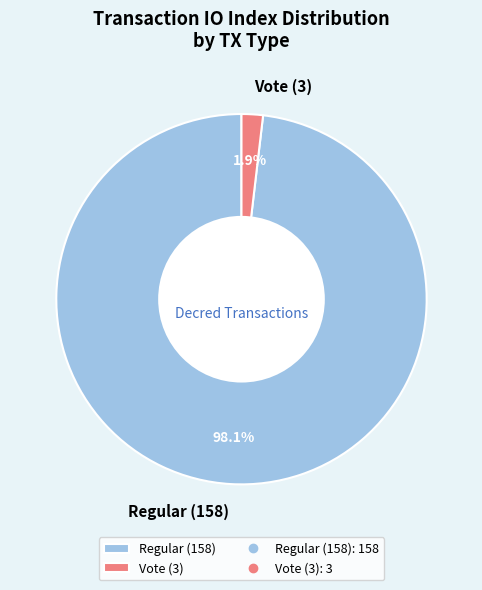

What percentage is the Vote (3) slice, to the nearest percent?

2%